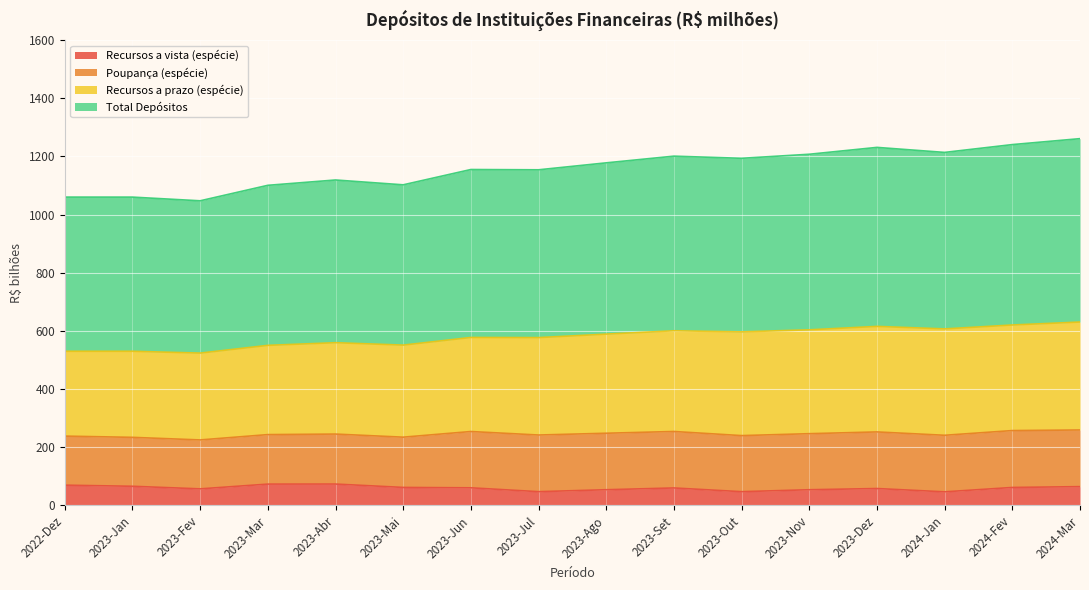

What is the difference between the second highest and second lowest values in the Total Depósitos series?

90.3